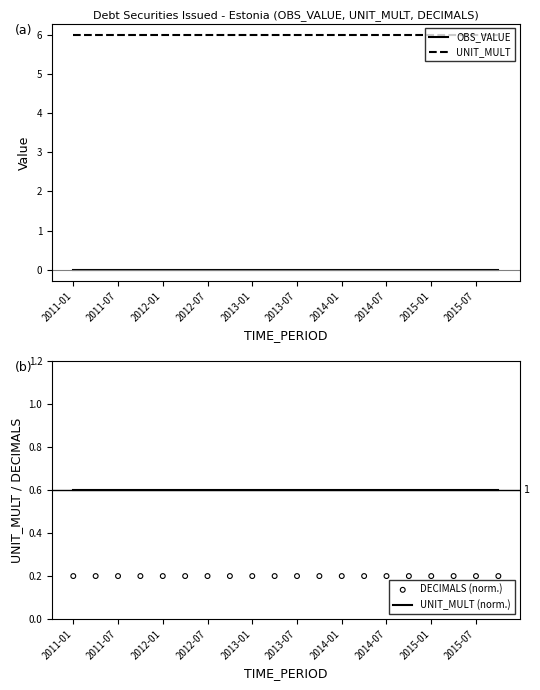

Which series has the largest total across all categories?

UNIT_MULT